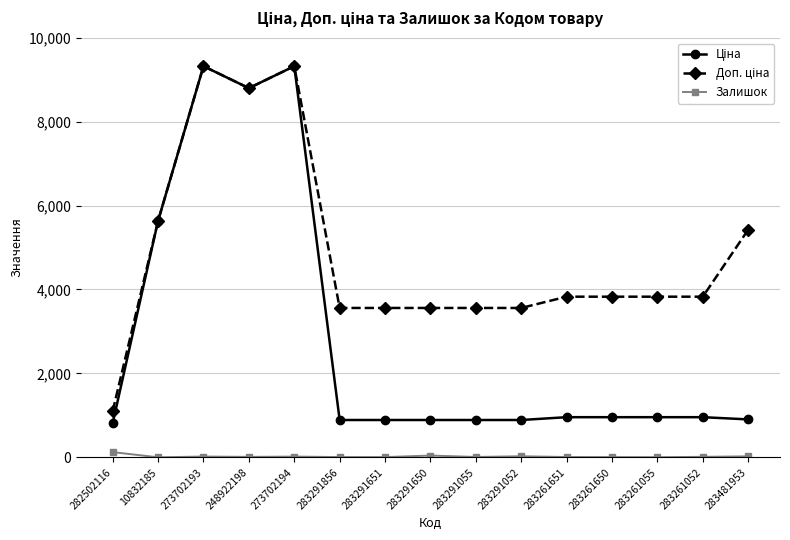

What is the label of the 12th point from the left?

283261650